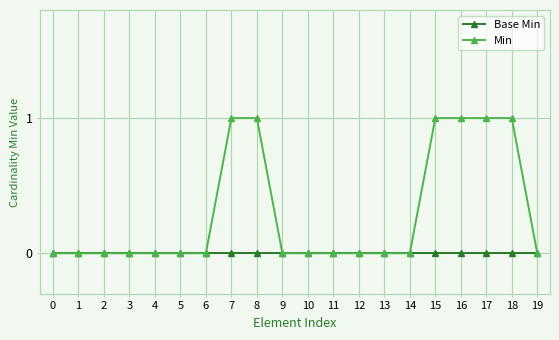

Which series has the largest total across all categories?

Min